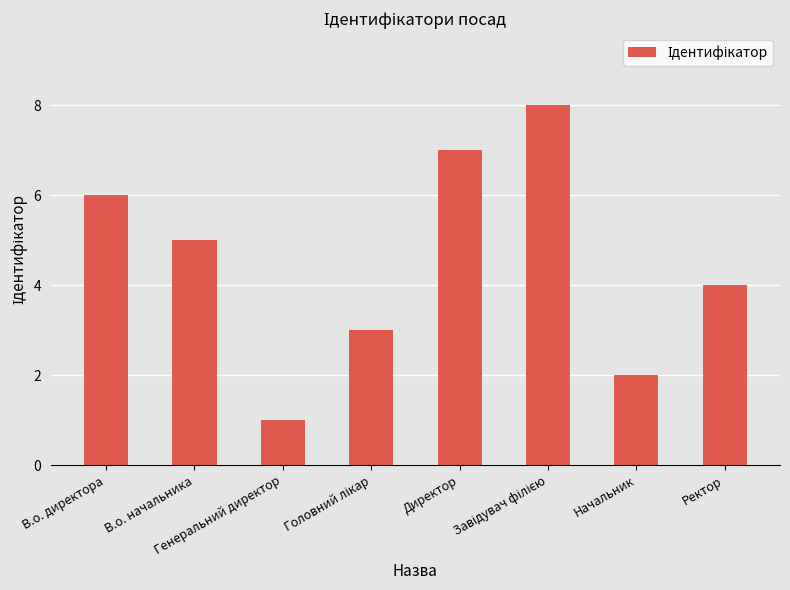

How many data points does each series have?

8